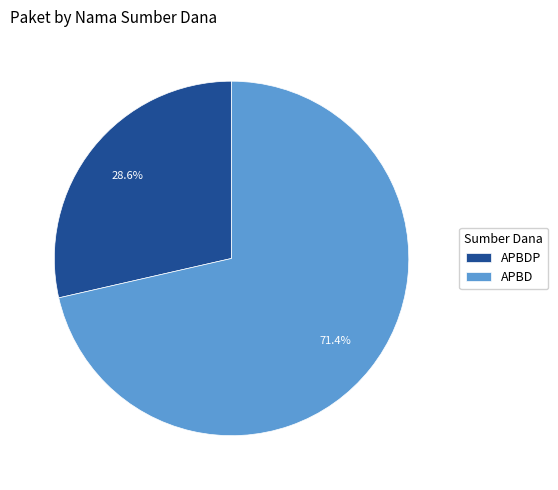

How many segments does this pie chart have?

2